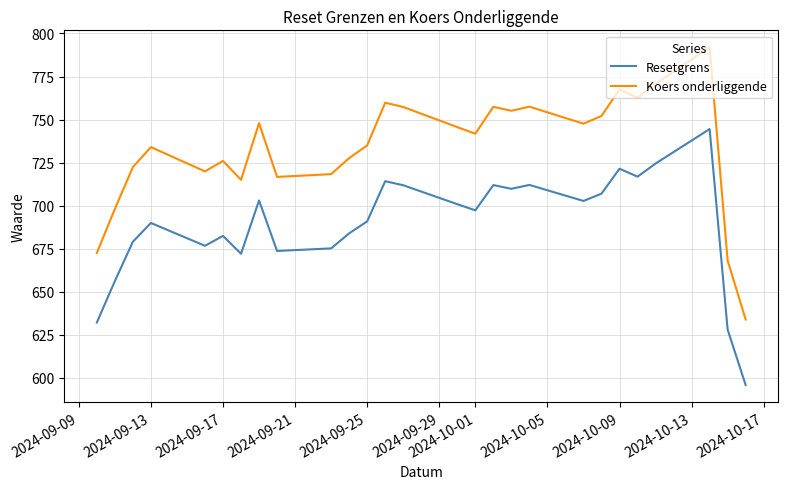

List the series in order of their peak value, lowest first.

Resetgrens, Koers onderliggende